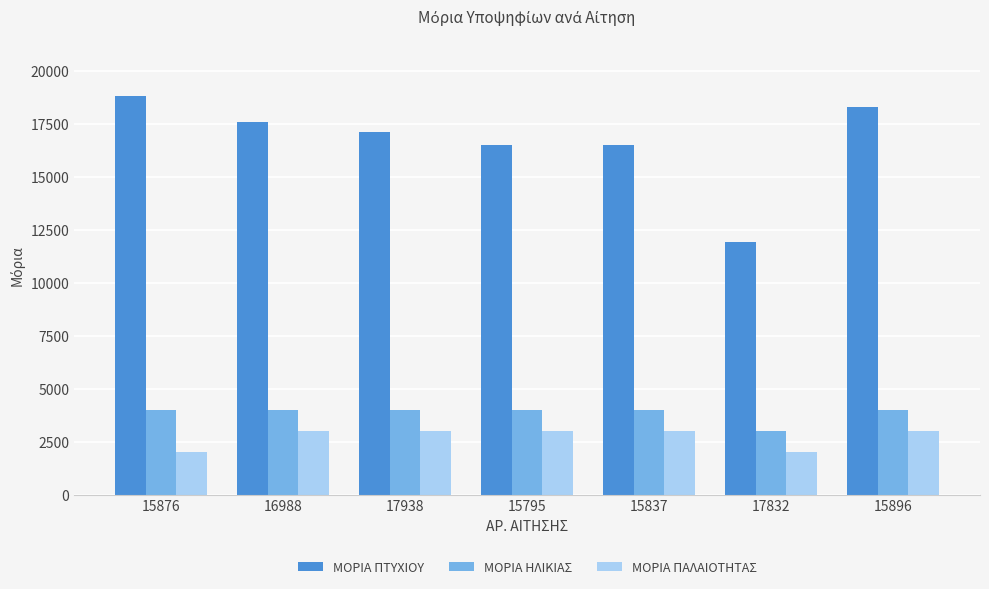

What is the difference between the second highest and second lowest values in the ΜΟΡΙΑ ΠΤΥΧΙΟΥ series?

1800